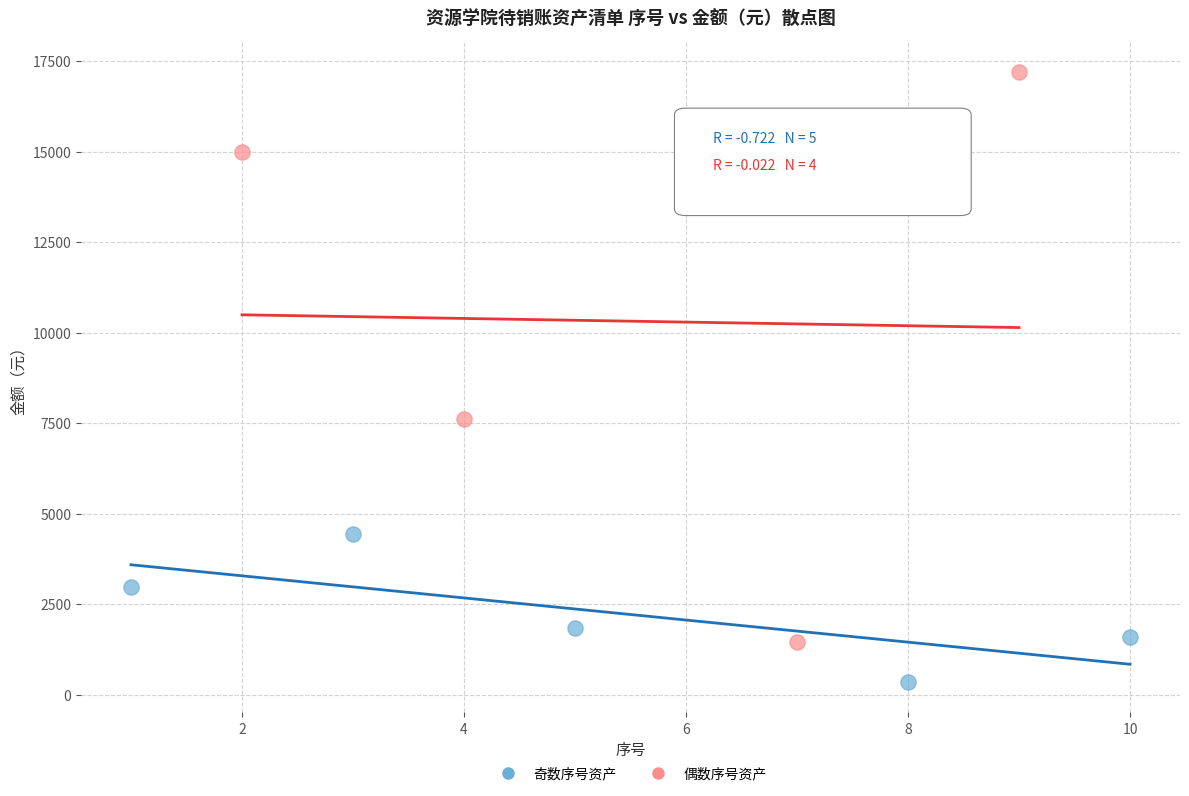

Which series has the widest spread of Y values?

偶数序号资产